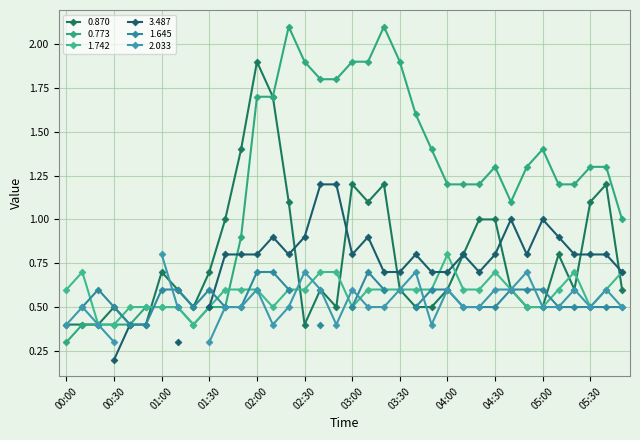

True or false: 0.773 has a value of 0.4 at 00:20.

True